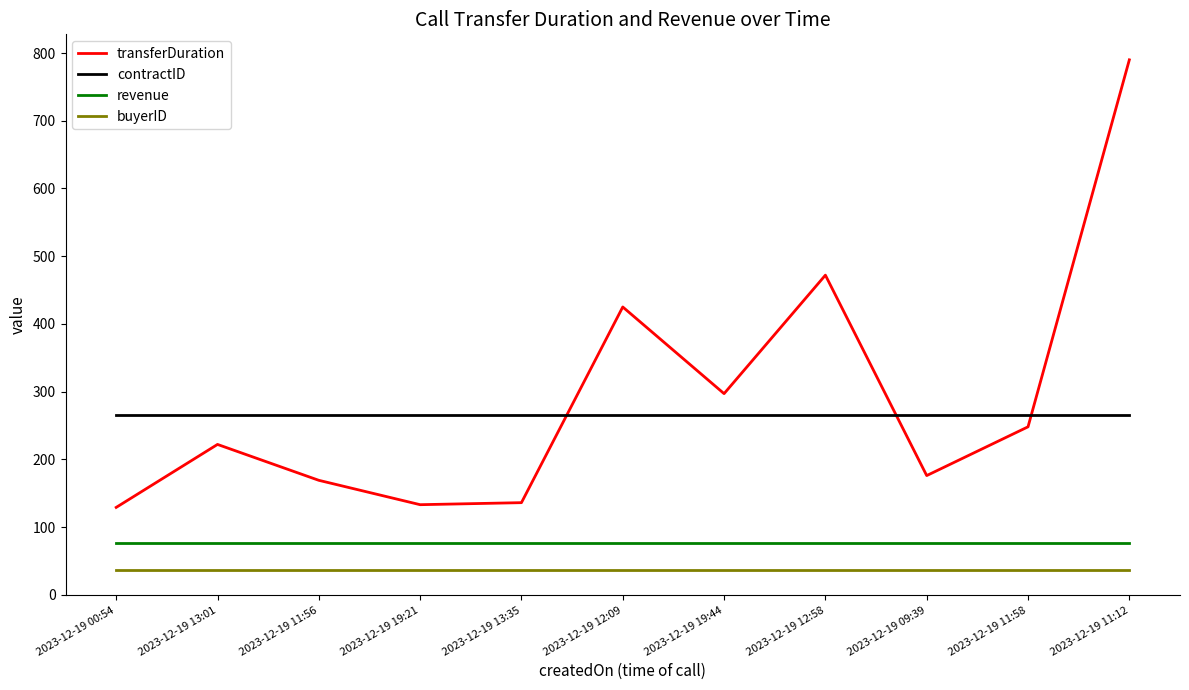

What are all the series names shown in the legend?

transferDuration, contractID, revenue, buyerID